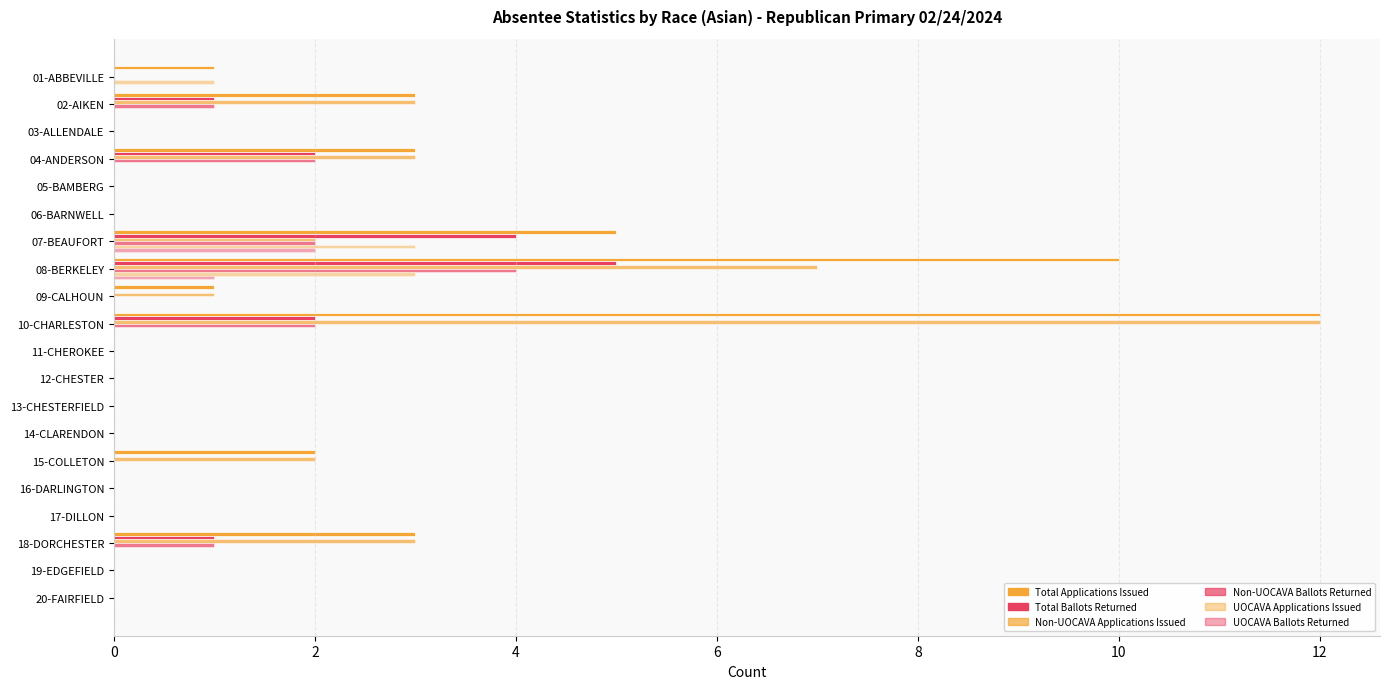

Count the number of data series in this chart.

6